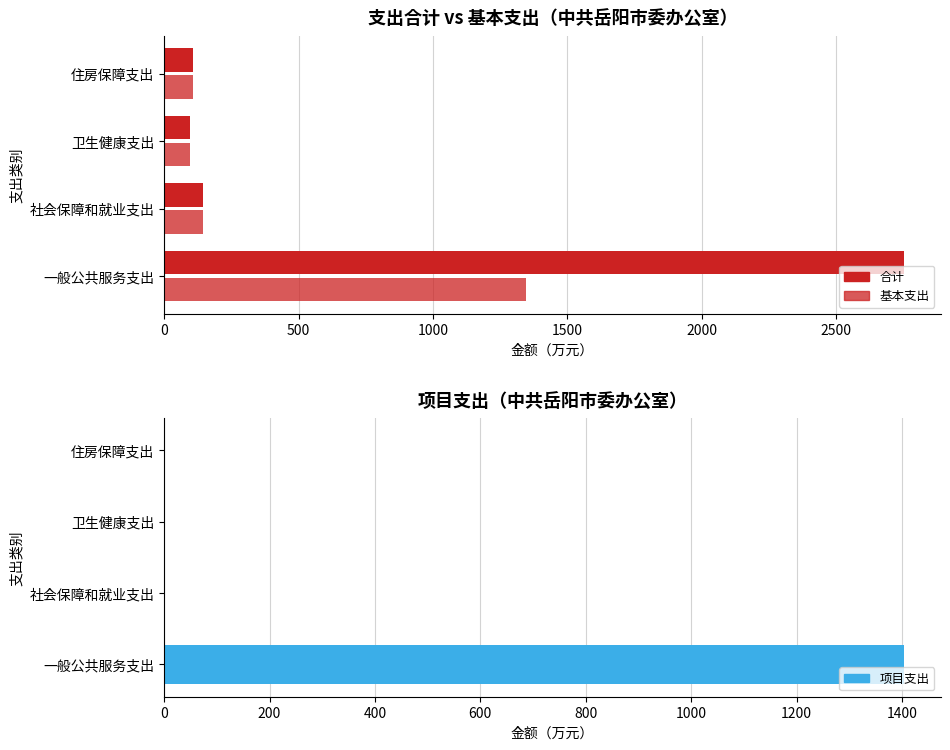

How many bars are there in each group?

3